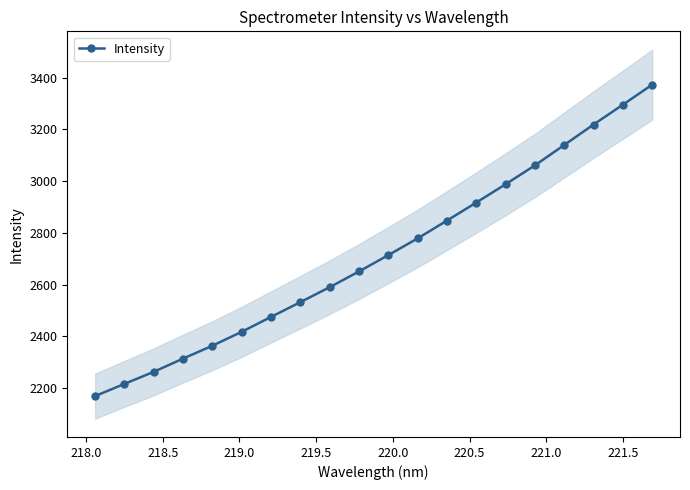

Reading left to right, what are all the values shown in this chart?

2169.4	2216.7	2263.3	2314.4	2364.2	2418.0	2475.6	2532.6	2590.5	2651.3	2714.6	2779.1	2847.9	2917.7	2988.4	3061.4	3140.1	3219.1	3295.7	3373.2